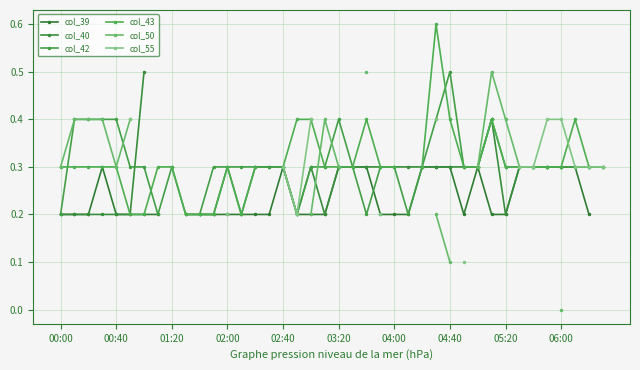

Which category has the highest value in the col_42 series?

04:40